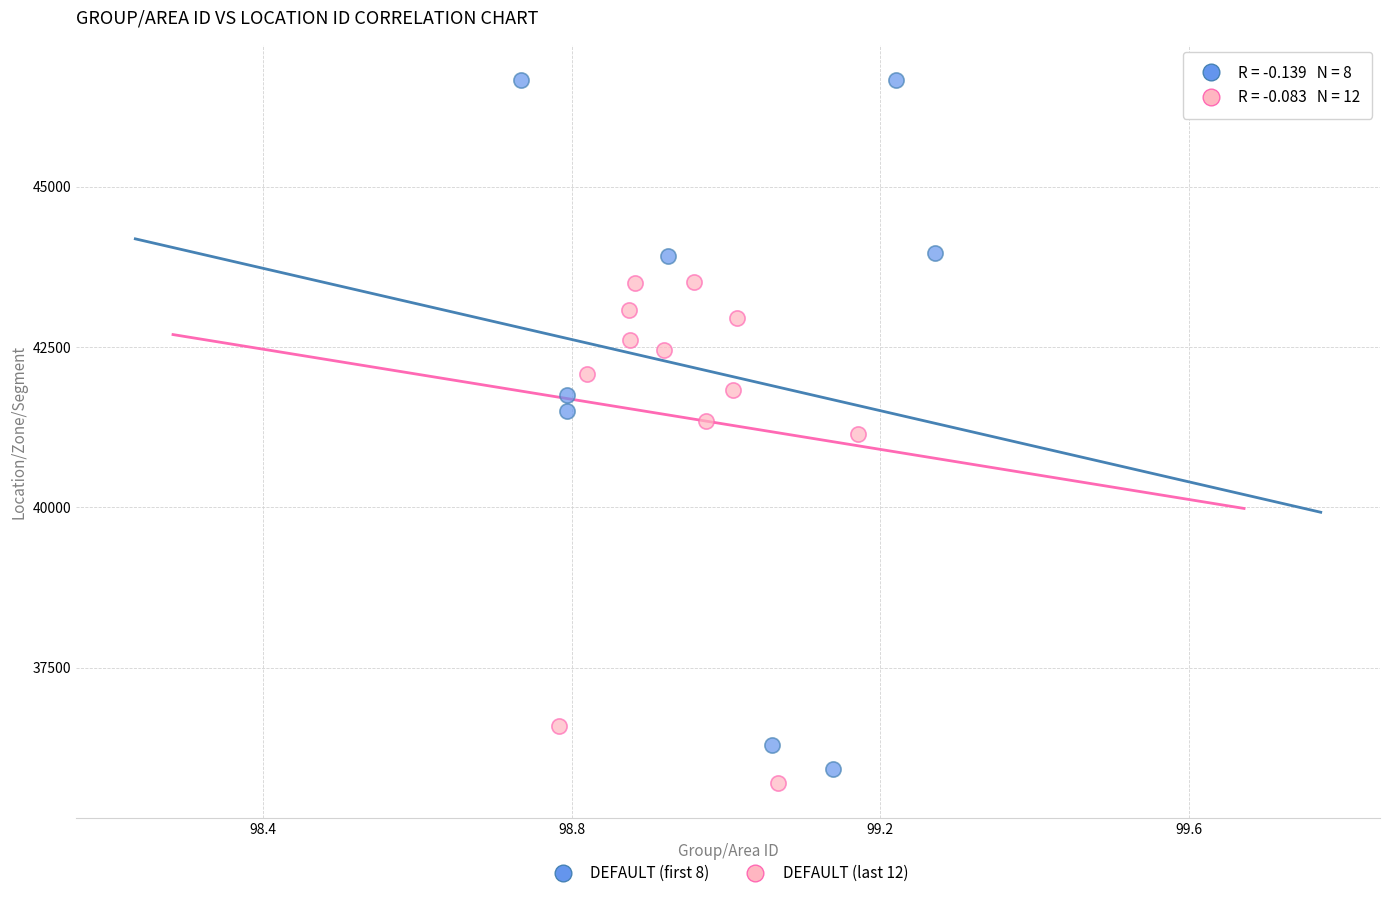

Which series reaches the maximum Y coordinate?

DEFAULT (first 8)